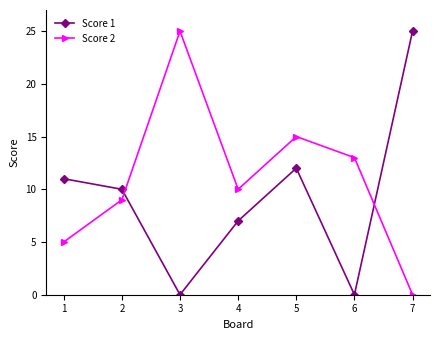

At which label is Score 2 closest to 12?

6